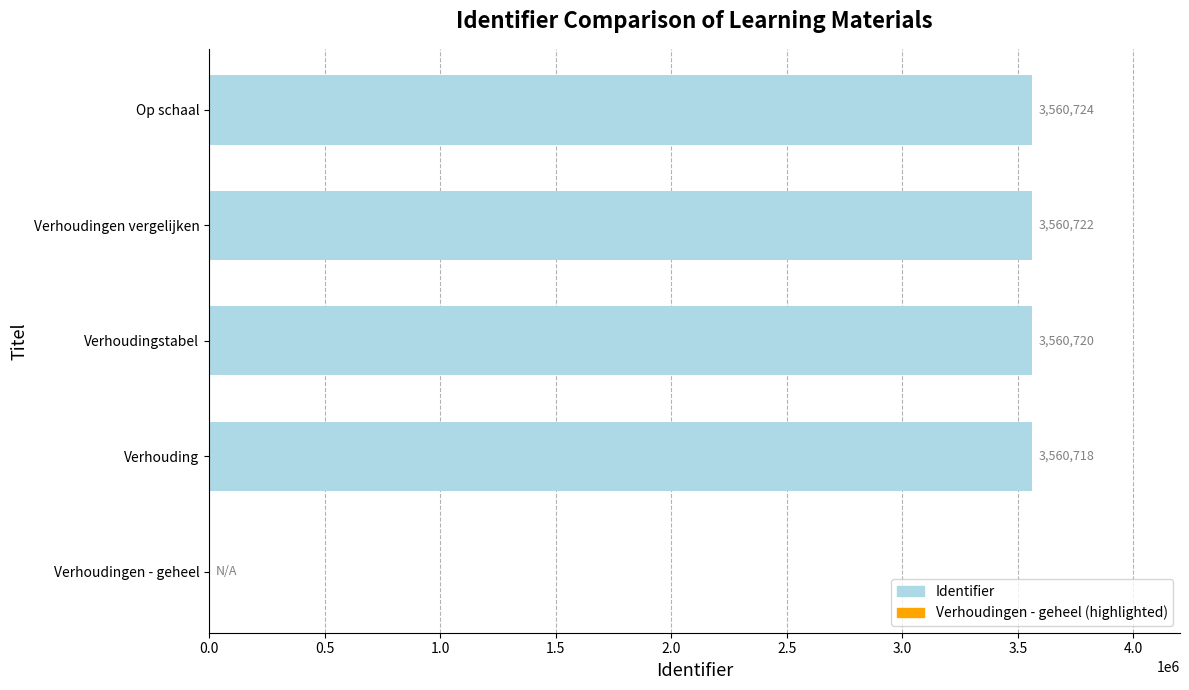

Reading bottom to top, list all the values displayed in this chart.

Verhoudingen - geheel=0	Verhouding=3560718	Verhoudingstabel=3560720	Verhoudingen vergelijken=3560722	Op schaal=3560724